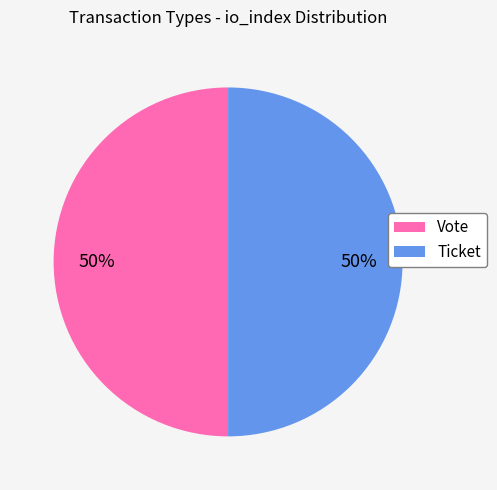

To the nearest percent, what is the average slice percentage?

50%